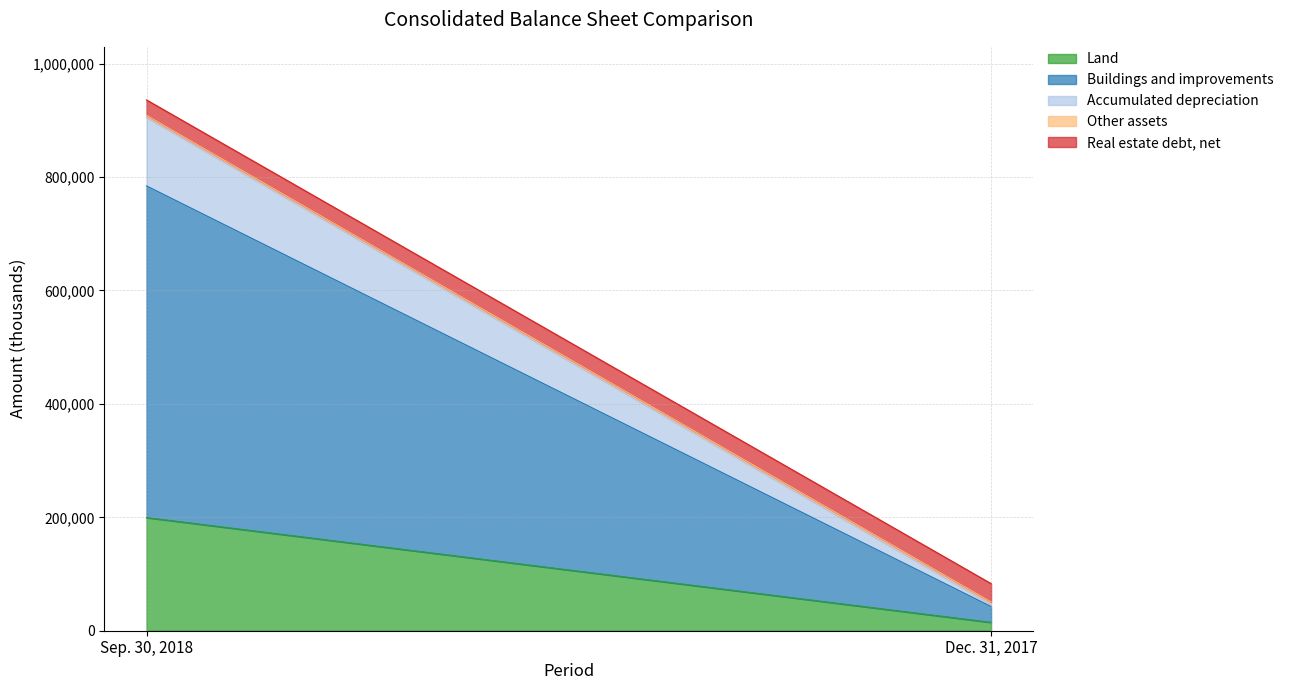

What is the total value across all series at Dec. 31, 2017?

83079